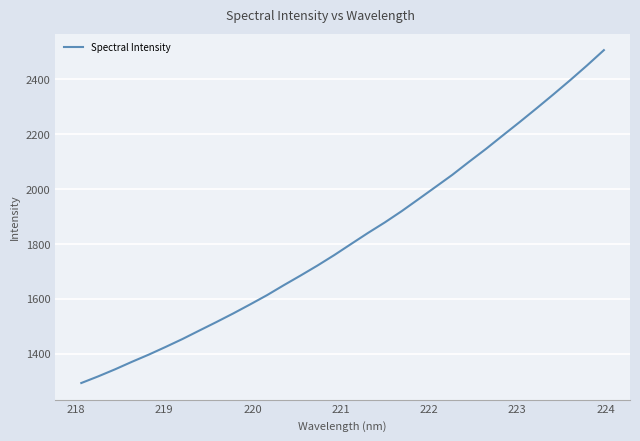

What is the minimum value shown in the chart?

1293.7